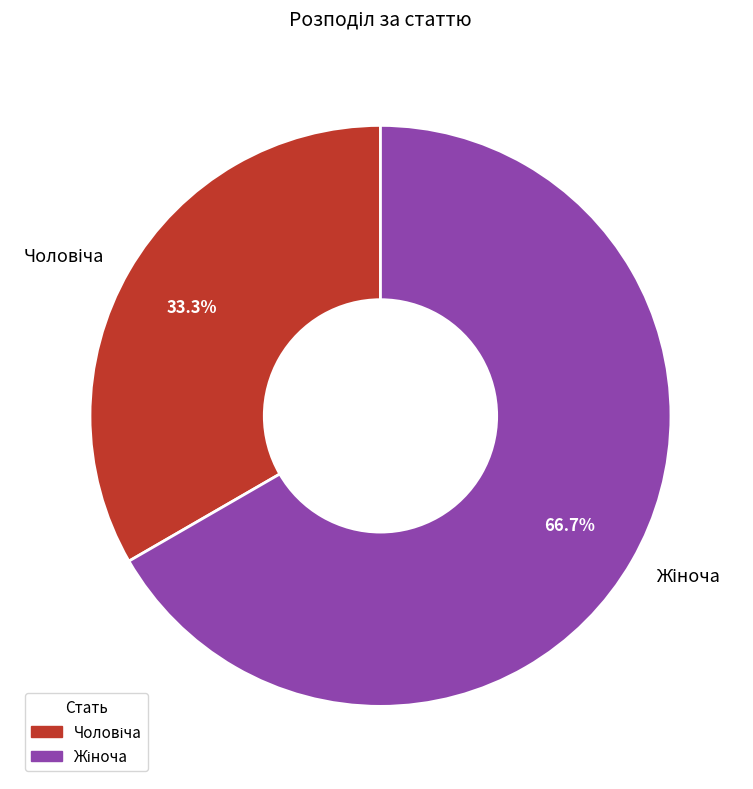

Is there any slice that represents more than half of the pie?

Yes